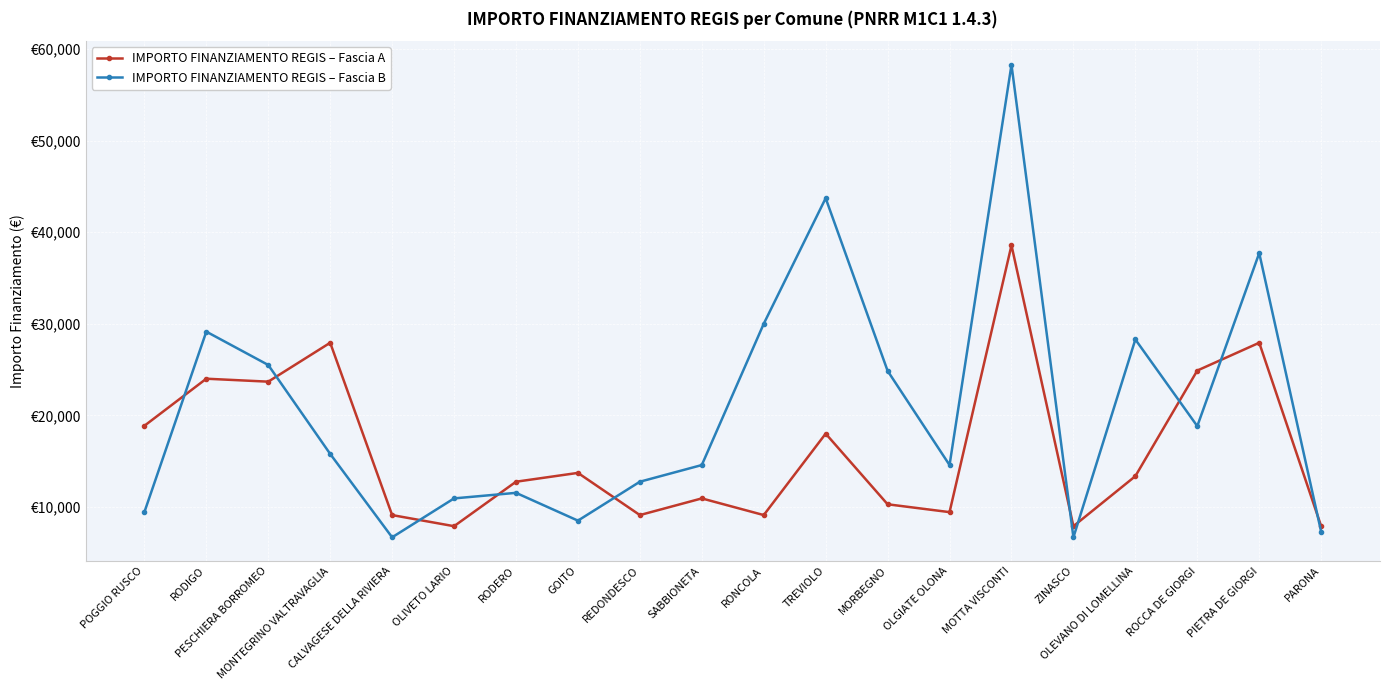

Where is the first local maximum for IMPORTO FINANZIAMENTO REGIS – Fascia A?

RODIGO